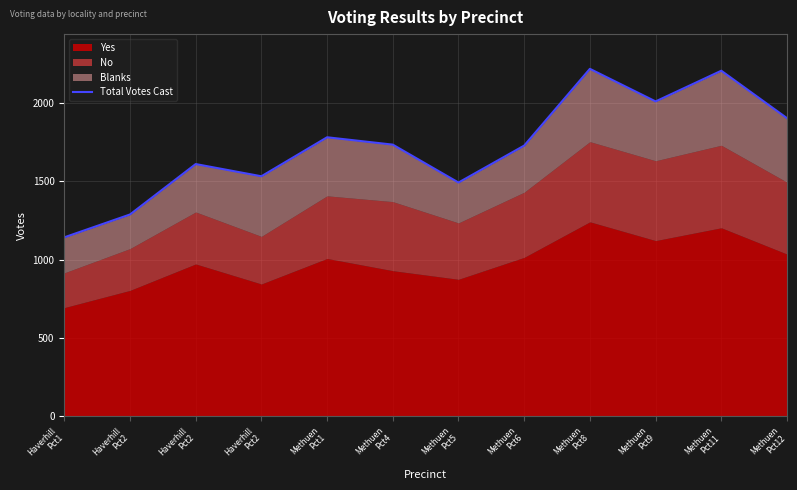

What is the value of the 3rd point from the left?

1288